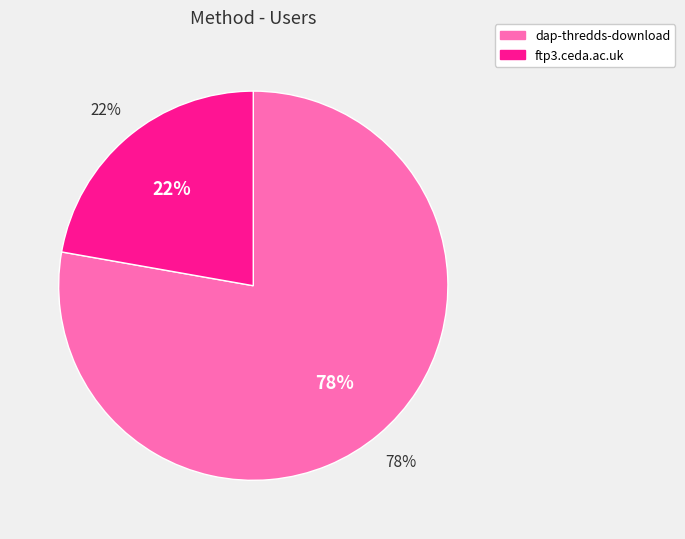

Count the number of slices in the pie.

2